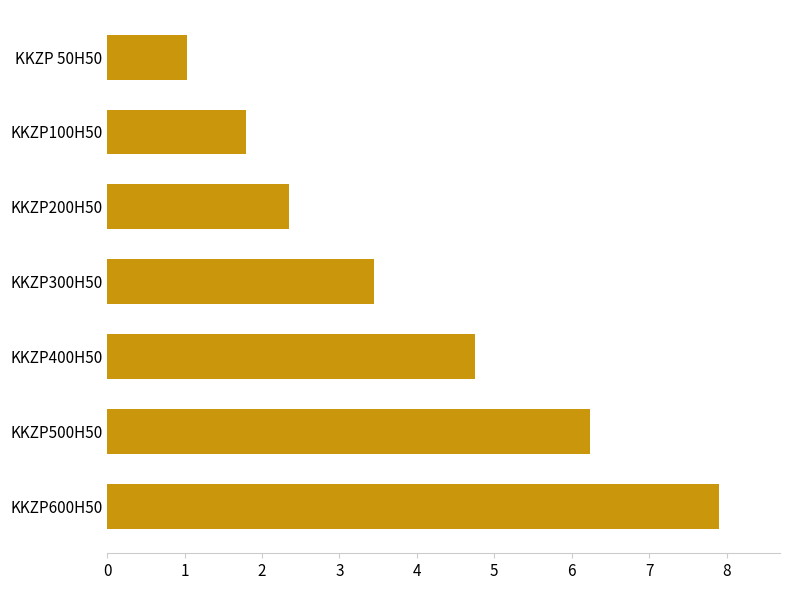

The value at KKZP500H50 is 6.2. True or false?

True